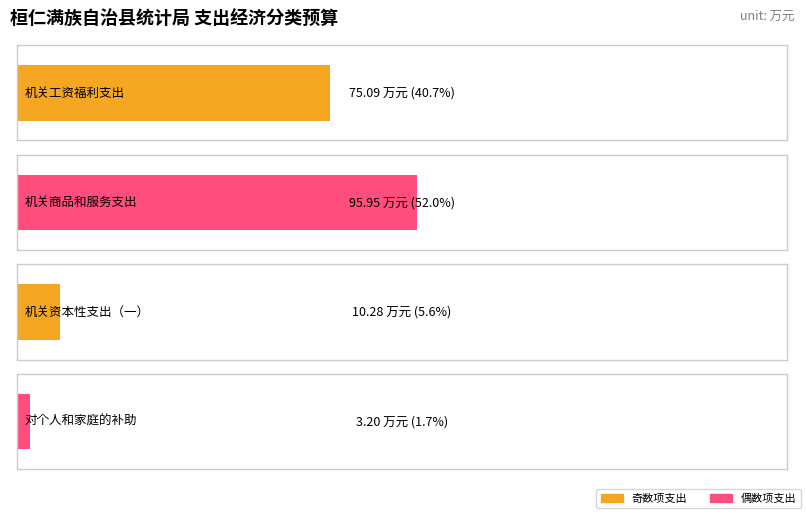

What is the approximate value at 机关工资福利支出?

75.1